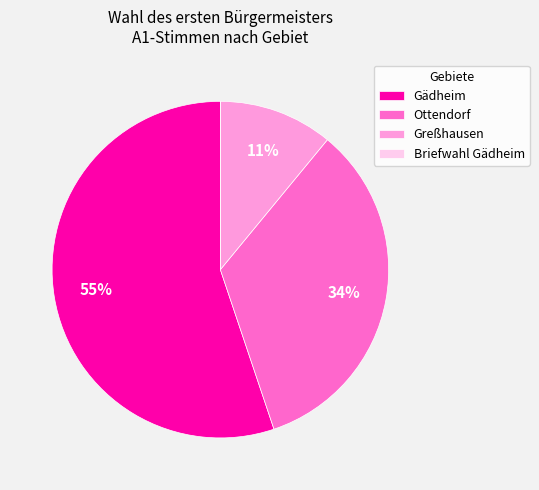

Which slice is the largest?

Gädheim